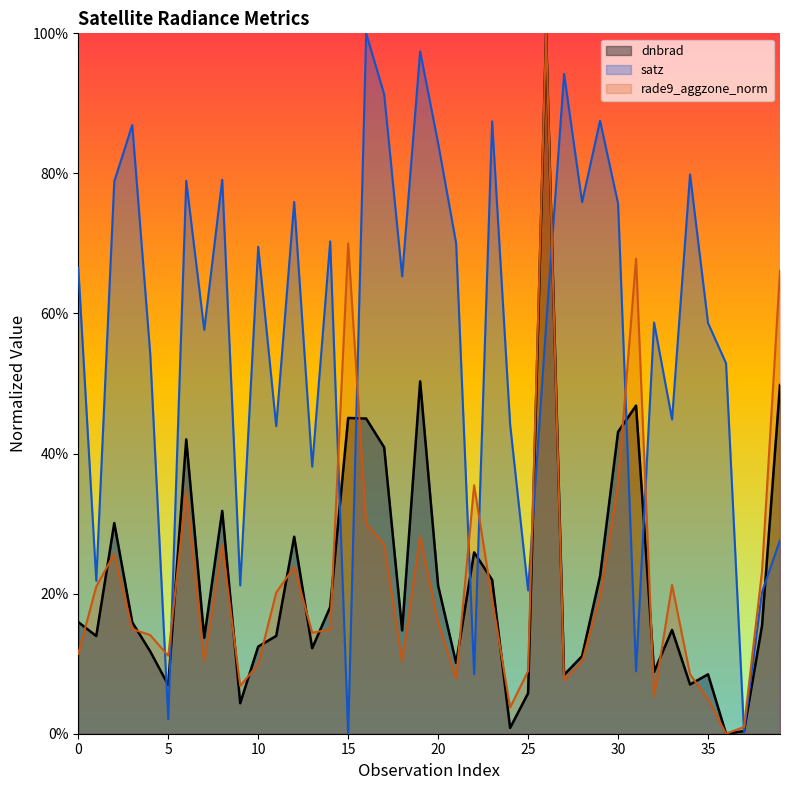

What is the sum of the dnbrad values at 24 and 27?

0.9